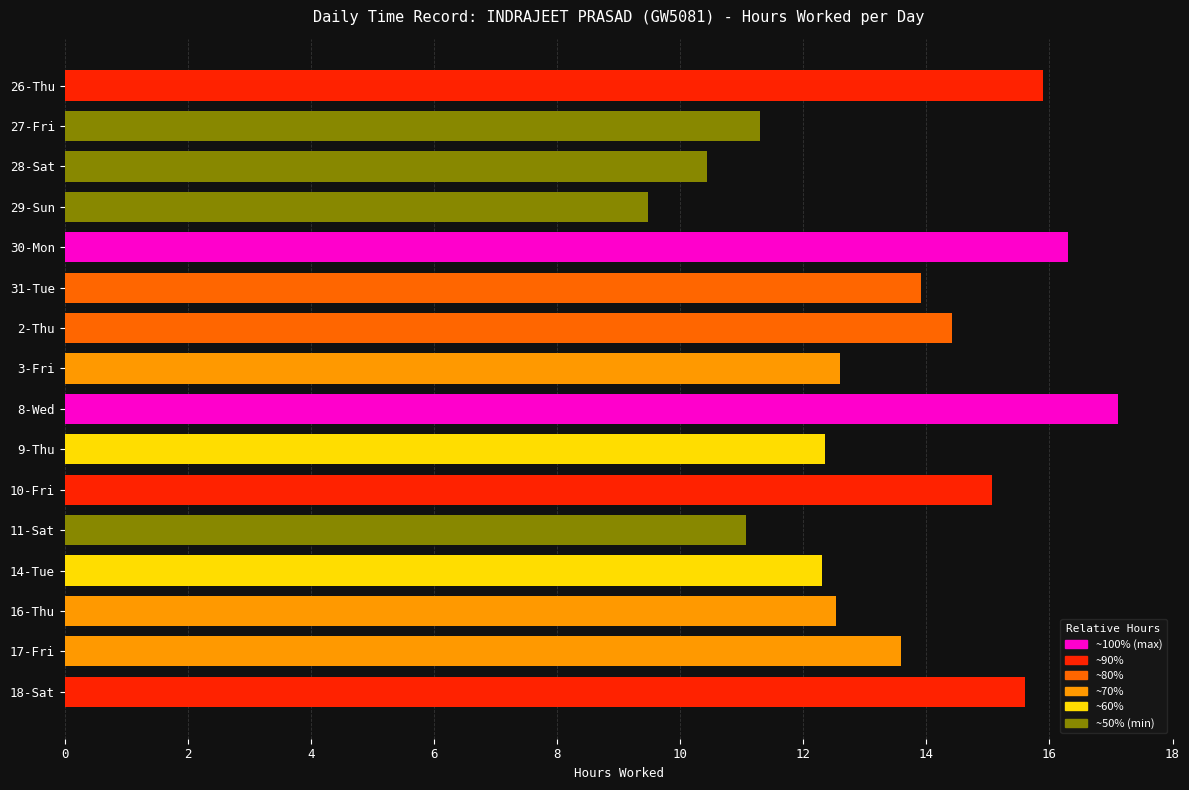

How many bars are there in total?

16